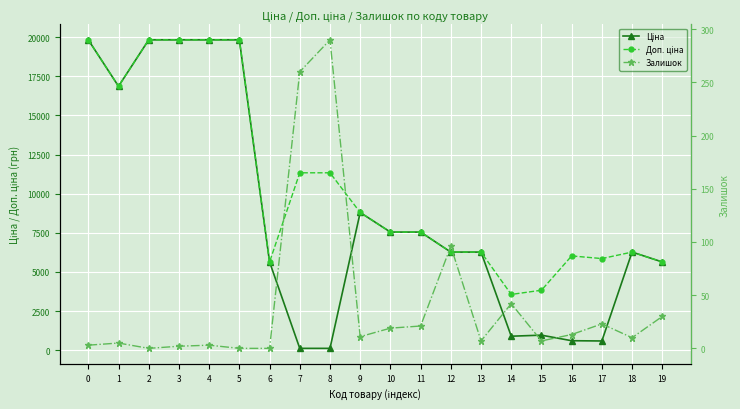

Is the value of Ціна at 9 greater than the value of Залишок at 5?

Yes